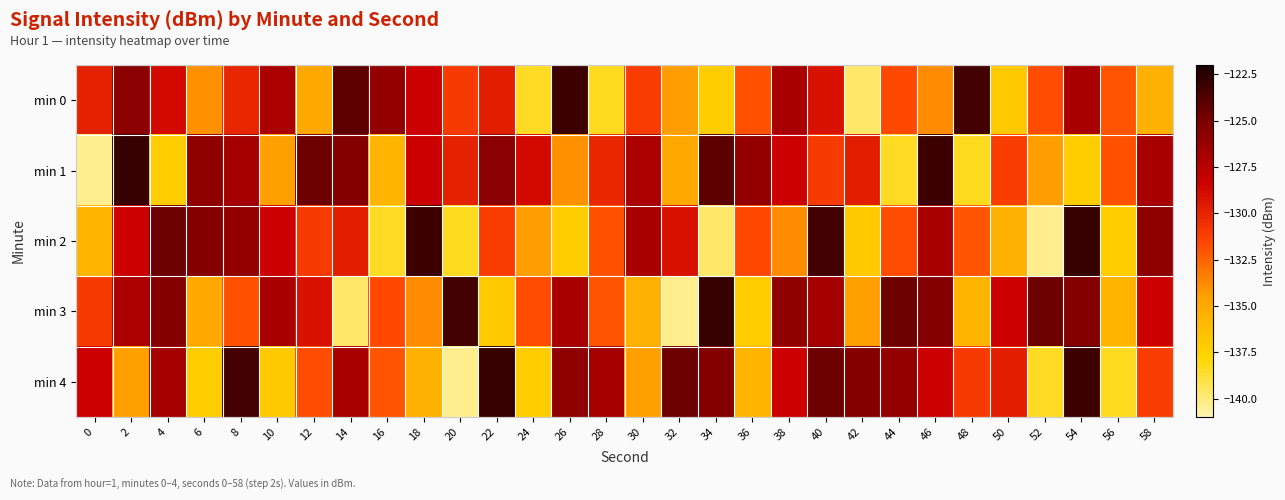

Reading right to left, what are all the values shown in this chart?

min 0: 58=-135.4	56=-132.0	54=-126.9	52=-131.8	50=-137.0	48=-123.3	46=-133.8	44=-131.6	42=-139.7	40=-129.2	38=-126.8	36=-131.9	34=-137.2	32=-134.4	30=-131.2	28=-138.4	26=-123.2	24=-138.5	22=-129.7	20=-131.0	18=-128.3	16=-126.0	14=-124.1	12=-135.0	10=-126.9	8=-130.1	6=-134.0	4=-128.8	2=-125.7	0=-129.9
min 1: 58=-126.8	56=-131.9	54=-137.2	52=-134.4	50=-131.2	48=-138.4	46=-123.2	44=-138.5	42=-129.7	40=-131.0	38=-128.3	36=-126.0	34=-124.1	32=-135.0	30=-126.9	28=-130.1	26=-134.0	24=-128.8	22=-125.7	20=-129.9	18=-128.3	16=-135.7	14=-125.4	12=-124.6	10=-134.5	8=-126.7	6=-125.8	4=-137.2	2=-122.9	0=-140.3
min 2: 58=-125.8	56=-137.2	54=-122.9	52=-140.3	50=-135.4	48=-132.0	46=-126.9	44=-131.8	42=-137.0	40=-123.3	38=-133.8	36=-131.6	34=-139.7	32=-129.2	30=-126.8	28=-131.9	26=-137.2	24=-134.4	22=-131.2	20=-138.4	18=-123.2	16=-138.5	14=-129.7	12=-131.0	10=-128.3	8=-126.0	6=-125.4	4=-124.6	2=-128.3	0=-135.7
min 3: 58=-128.3	56=-135.7	54=-125.4	52=-124.6	50=-128.3	48=-135.7	46=-125.4	44=-124.6	42=-134.5	40=-126.7	38=-125.8	36=-137.2	34=-122.9	32=-140.3	30=-135.4	28=-132.0	26=-126.9	24=-131.8	22=-137.0	20=-123.3	18=-133.8	16=-131.6	14=-139.7	12=-129.2	10=-126.8	8=-131.9	6=-135.0	4=-125.4	2=-126.9	0=-131.0
min 4: 58=-131.2	56=-138.4	54=-123.2	52=-138.5	50=-129.7	48=-131.0	46=-128.3	44=-126.0	42=-125.4	40=-124.6	38=-128.3	36=-135.7	34=-125.4	32=-124.6	30=-134.5	28=-126.7	26=-125.8	24=-137.2	22=-122.9	20=-140.3	18=-135.4	16=-132.0	14=-126.9	12=-131.8	10=-137.0	8=-123.3	6=-137.2	4=-126.7	2=-134.5	0=-128.3